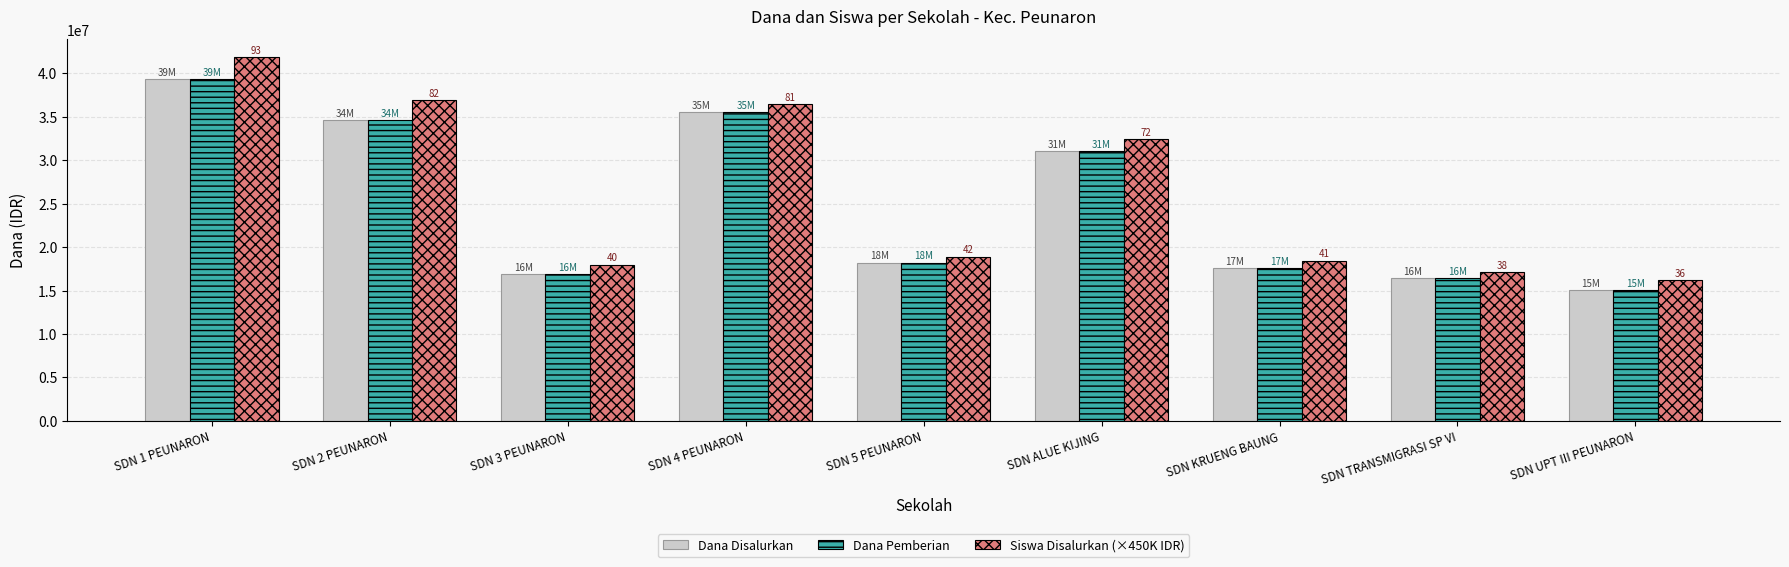

Where is Dana Pemberian nearest to the value 27225000?

SDN ALUE KIJING